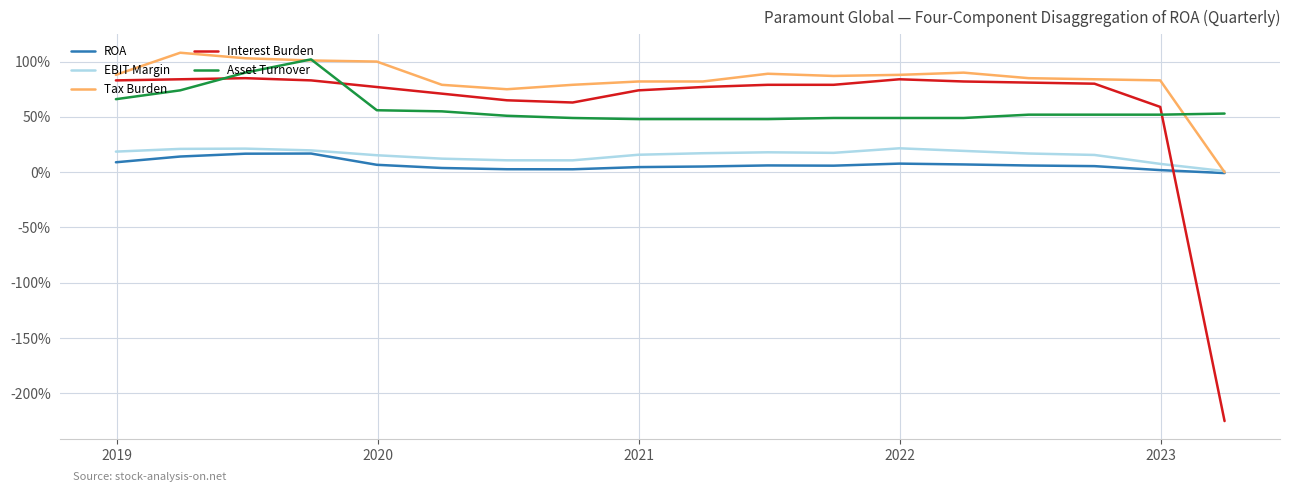

What is the sum of all Interest Burden values?

10.8